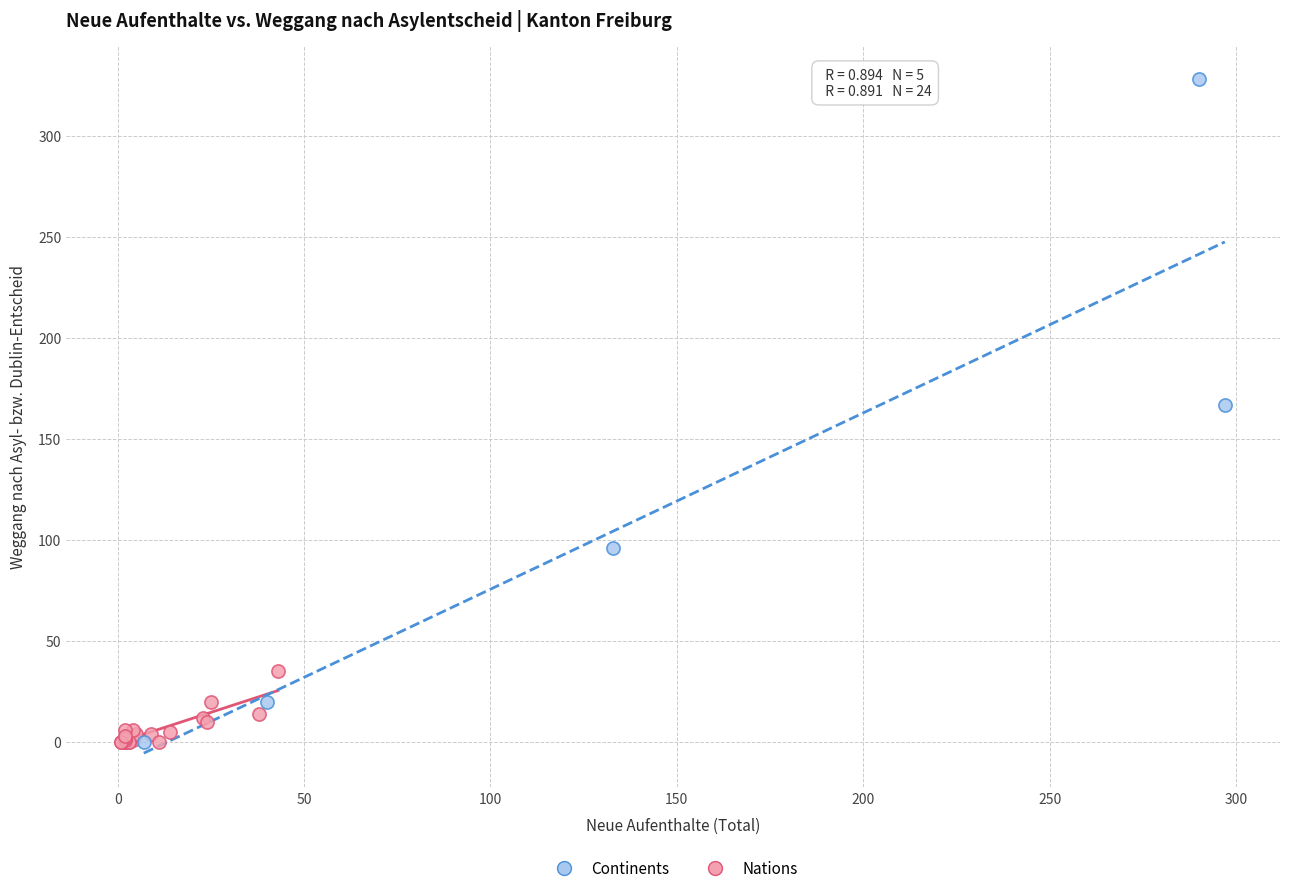

Which series reaches the maximum Y coordinate?

Continents